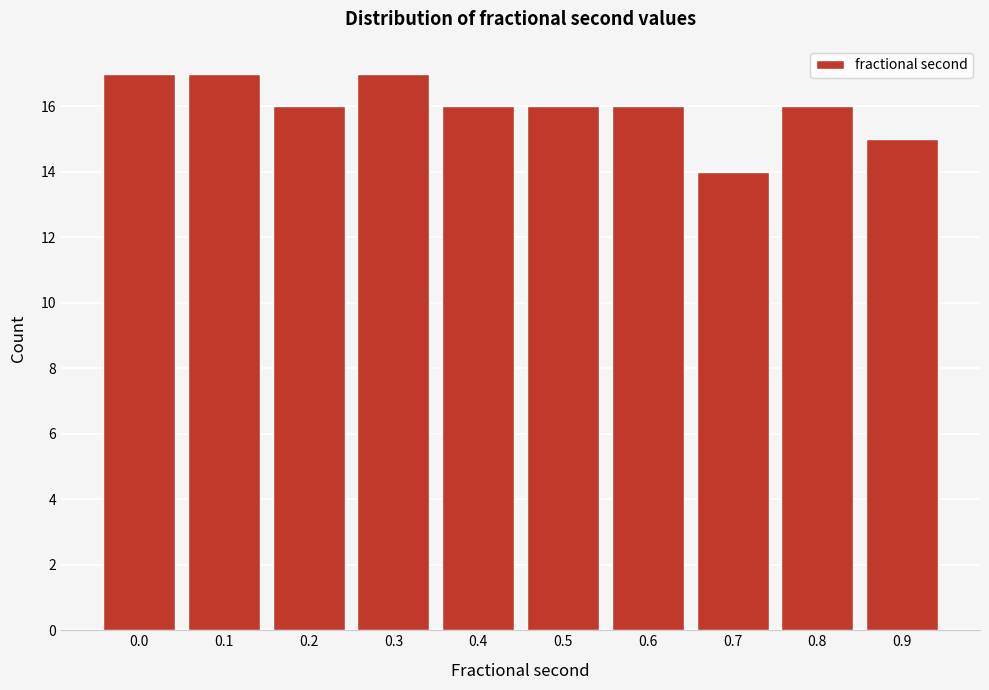

Reading left to right, list all the values displayed in this chart.

0.0=17	0.1=17	0.2=16	0.3=17	0.4=16	0.5=16	0.6=16	0.7=14	0.8=16	0.9=15